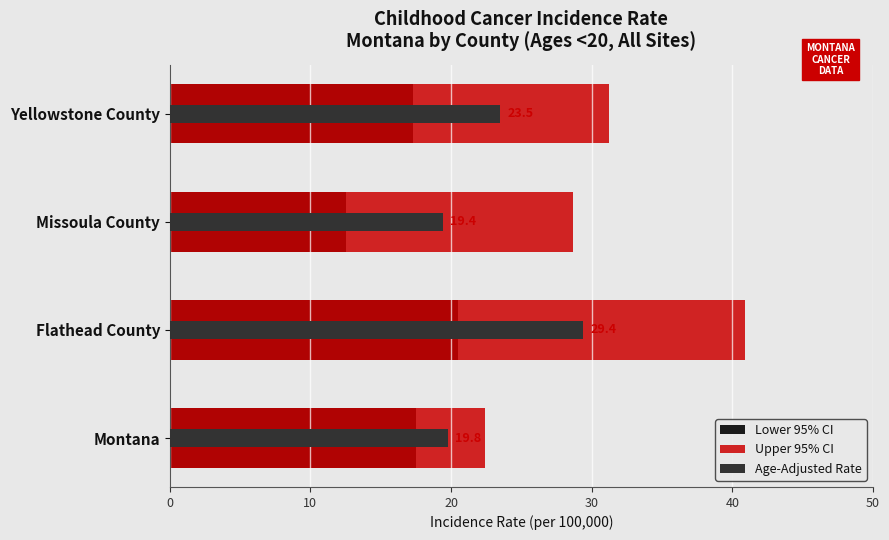

Reading right to left, what are all the values shown in this chart?

Lower 95% CI: 17.3	12.5	20.5	17.5
Upper 95% CI: 31.2	28.7	40.9	22.4
Age-Adjusted Rate: 23.5	19.4	29.4	19.8